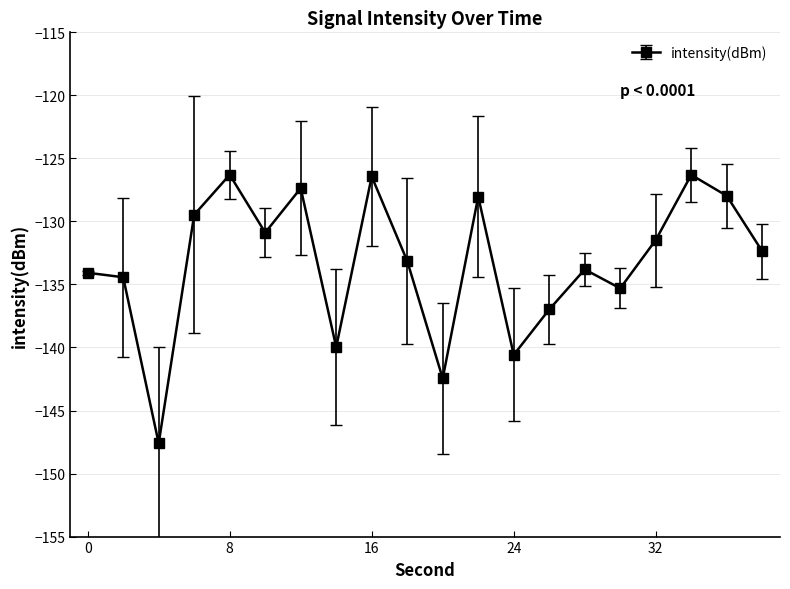

What is the value of the 5th point from the left?

-126.3